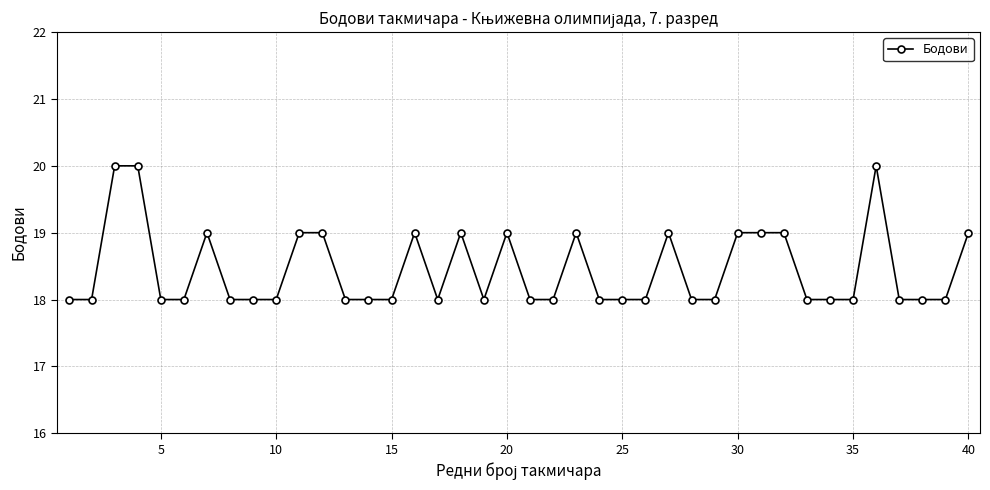

What is the minimum value shown in the chart?

18